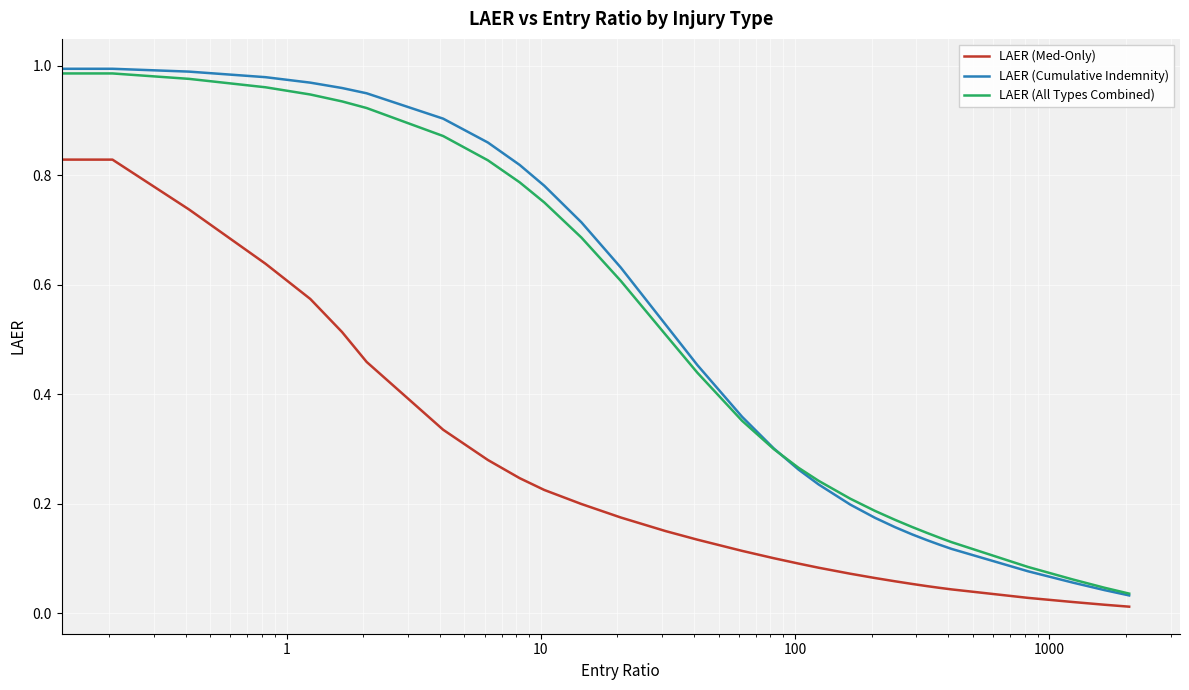

What is the greatest value displayed?

1.0